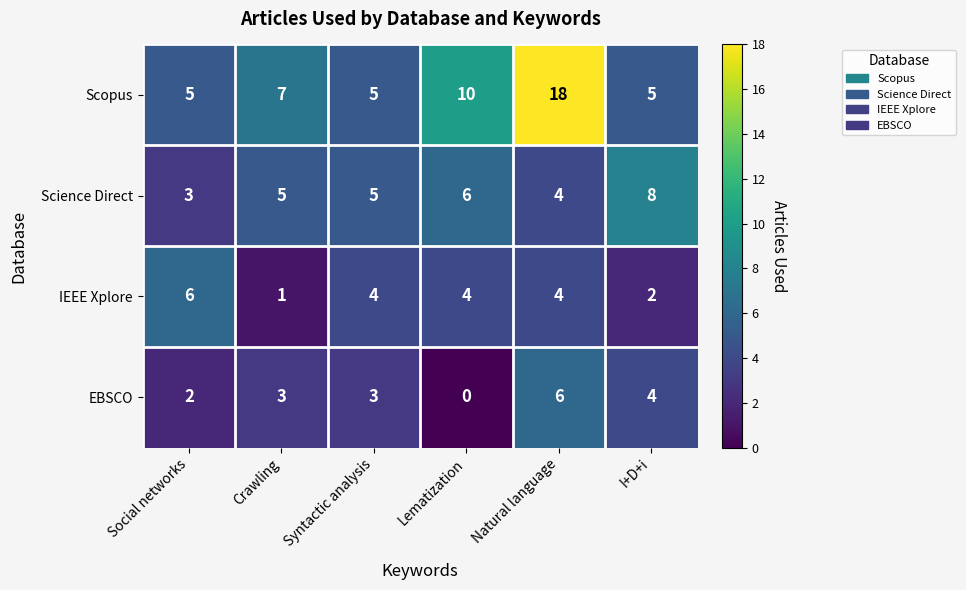

What is the total value across all series at I+D+i?

19